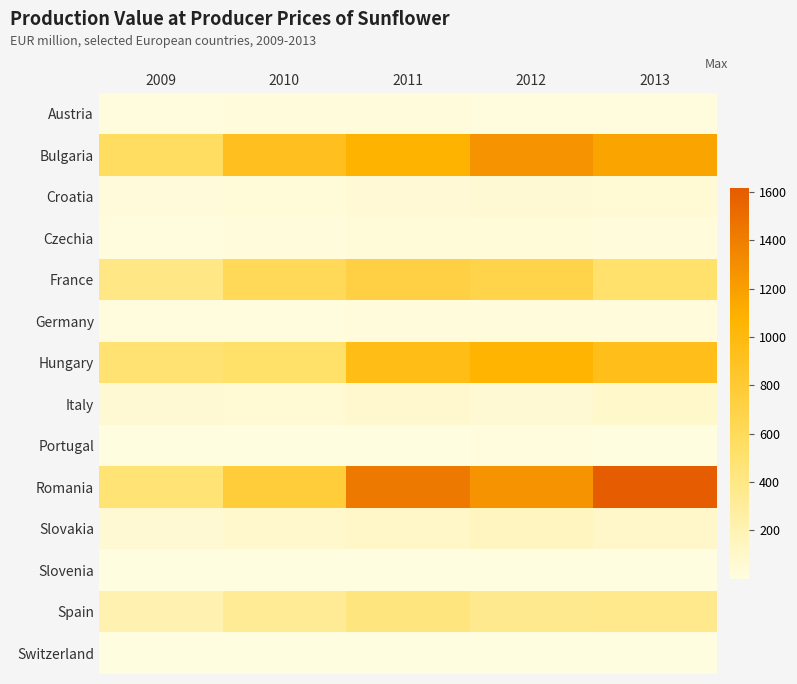

Which series changed the most between 2011 and 2012?

Bulgaria